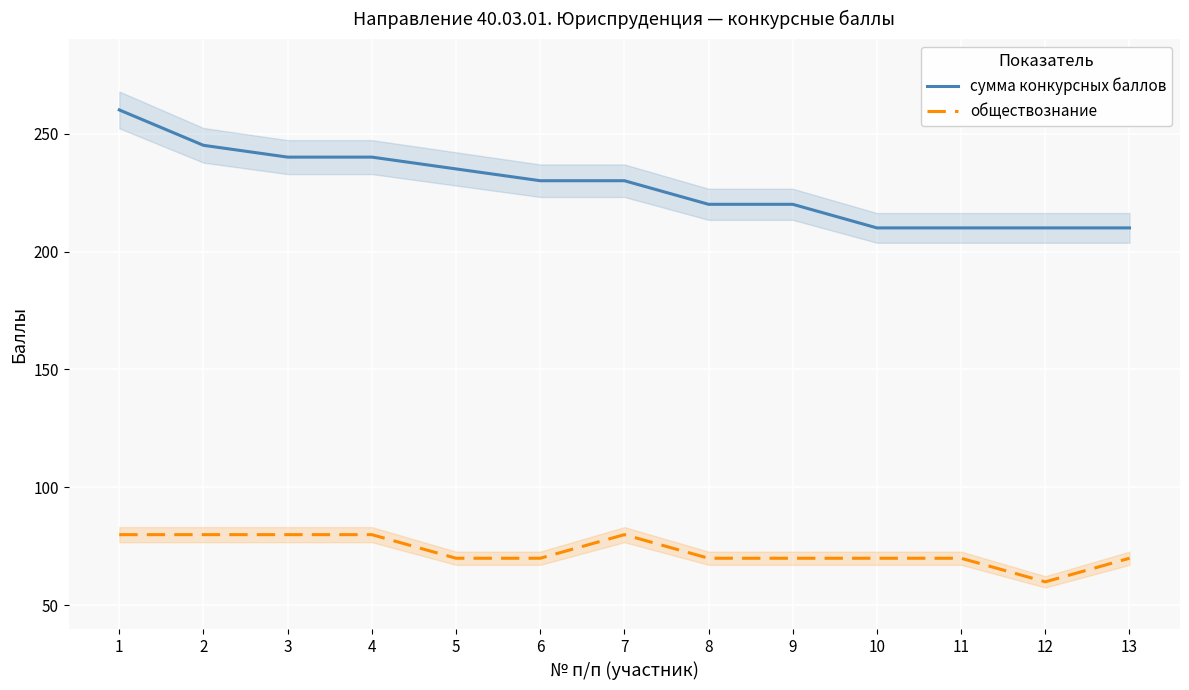

Reading left to right, what are all the values shown in this chart?

сумма конкурсных баллов: 1=260	2=245	3=240	4=240	5=235	6=230	7=230	8=220	9=220	10=210	11=210	12=210	13=210
обществознание: 1=80	2=80	3=80	4=80	5=70	6=70	7=80	8=70	9=70	10=70	11=70	12=60	13=70